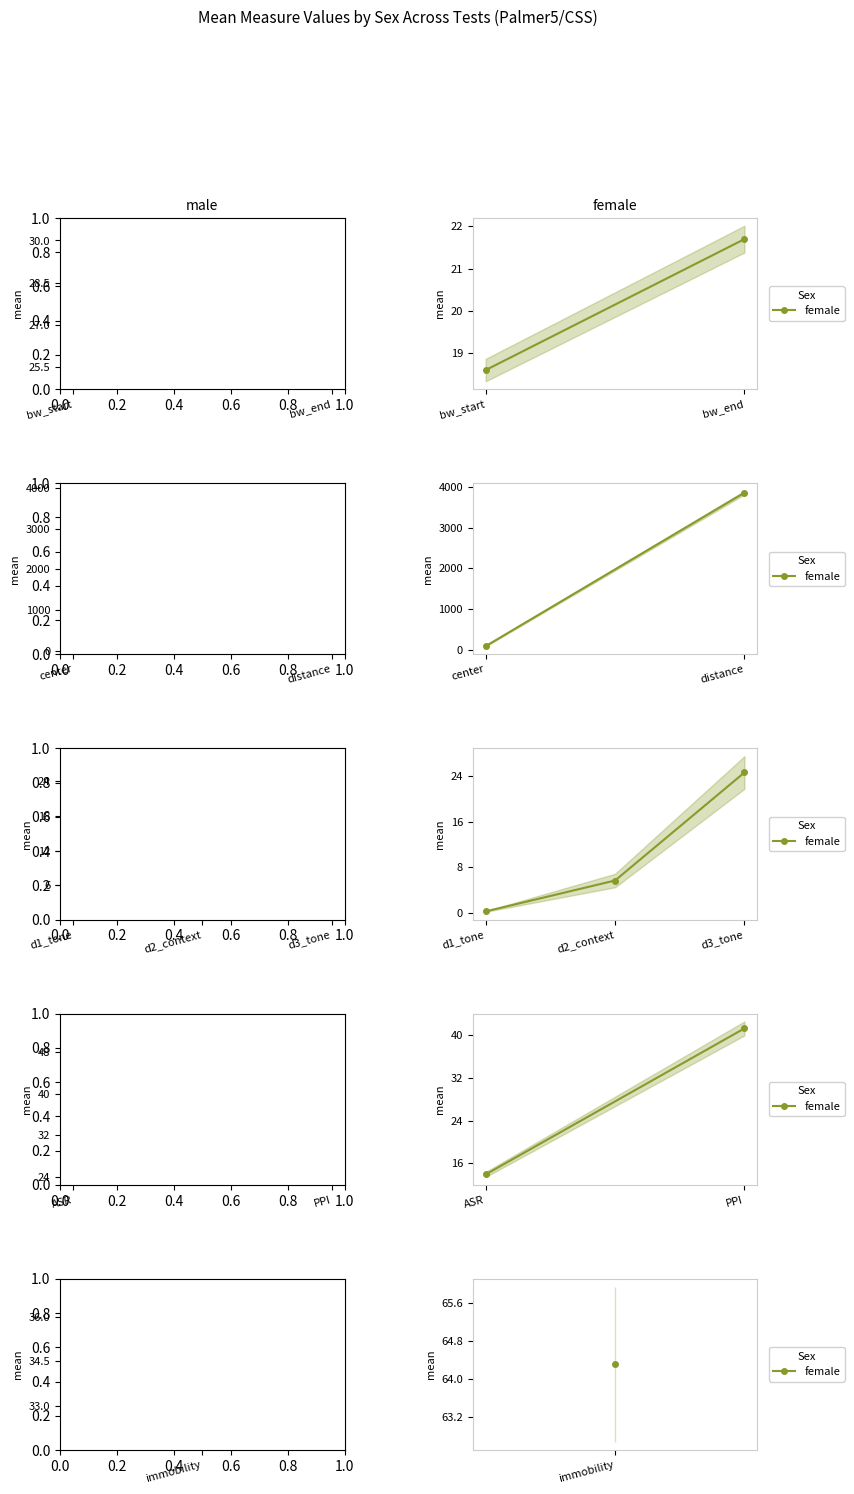

What is the value of the female point at the 1st from the left?

13.9